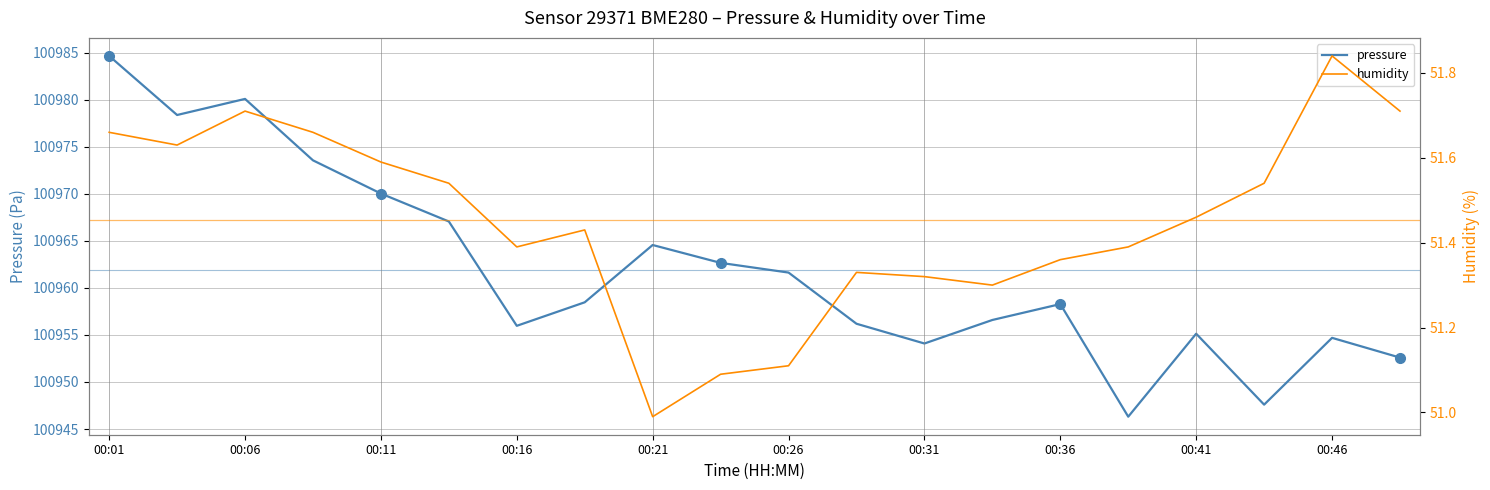

Which series has the largest total across all categories?

pressure